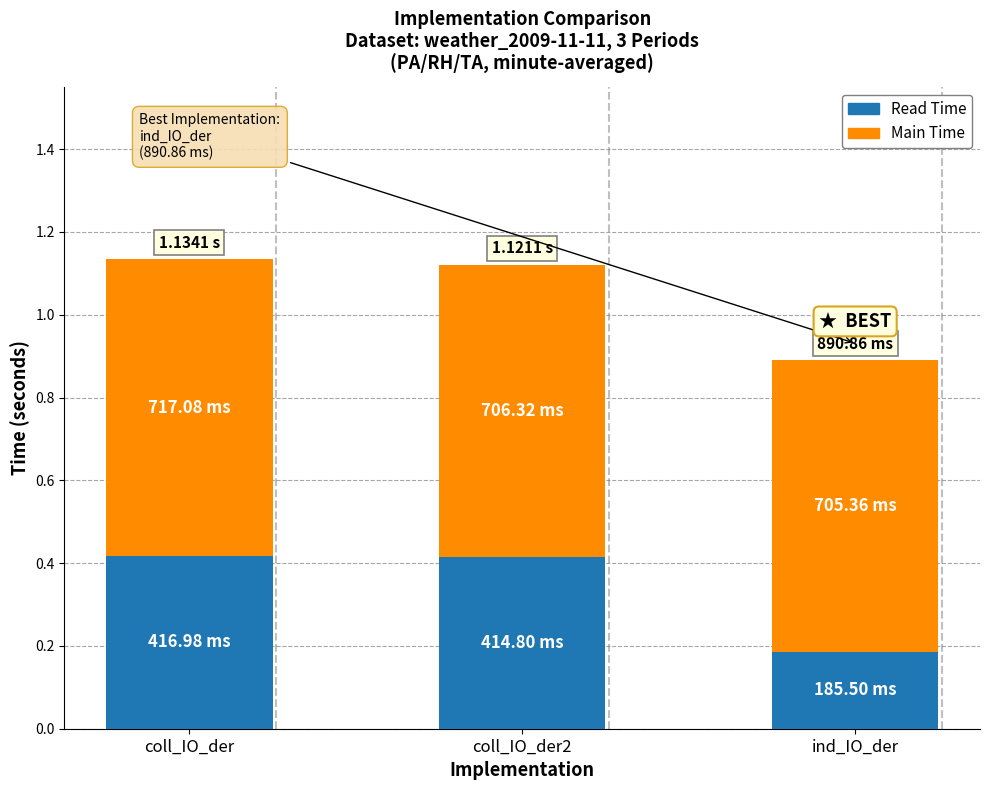

Where is Read Time nearest to the value 0?

ind_IO_der